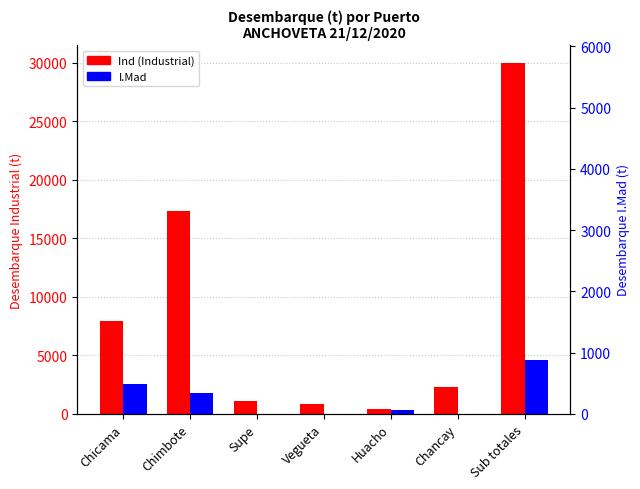

Between Huacho and Supe, which is larger?

Supe